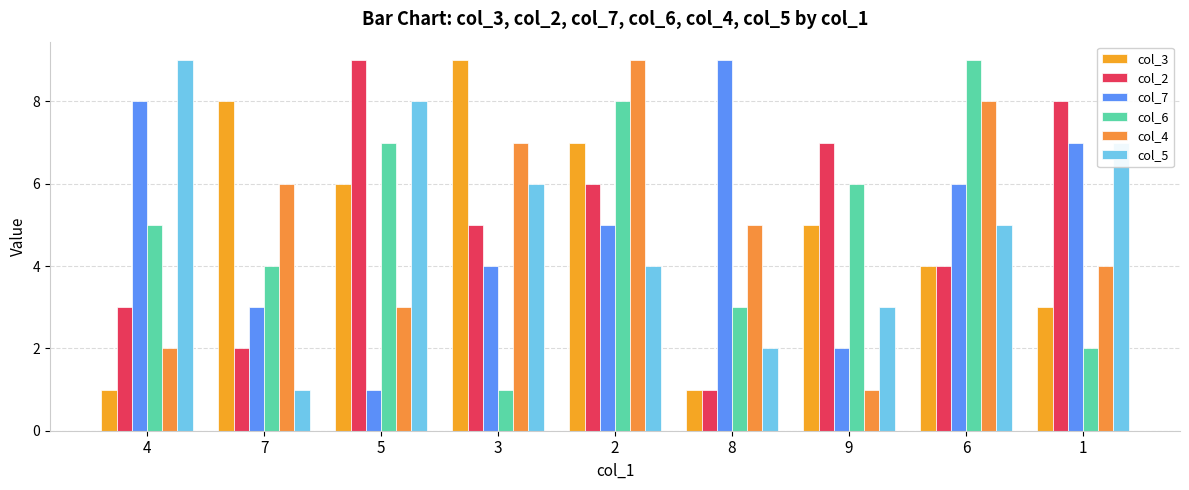

What is the difference between the col_4 values at 2 and 7?

3